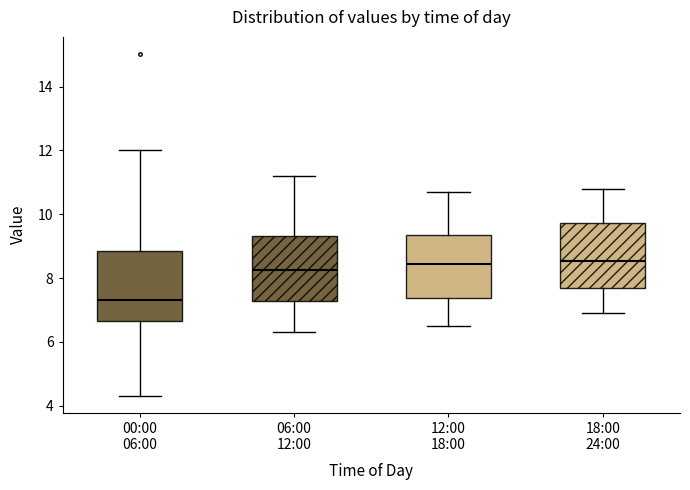

Reading left to right, read every box against the y-axis: the position of its median line, the range the box covers, and the ends of its whiskers. The values are not printed on the chart, so give them approximately, as read against the axis.

00:00 06:00: median 7.4, box 6.6 to 8.8, whiskers 4.4 to 12.0
06:00 12:00: median 8.2, box 7.2 to 9.4, whiskers 6.4 to 11.2
12:00 18:00: median 8.4, box 7.4 to 9.4, whiskers 6.6 to 10.8
18:00 24:00: median 8.6, box 7.6 to 9.8, whiskers 7.0 to 10.8